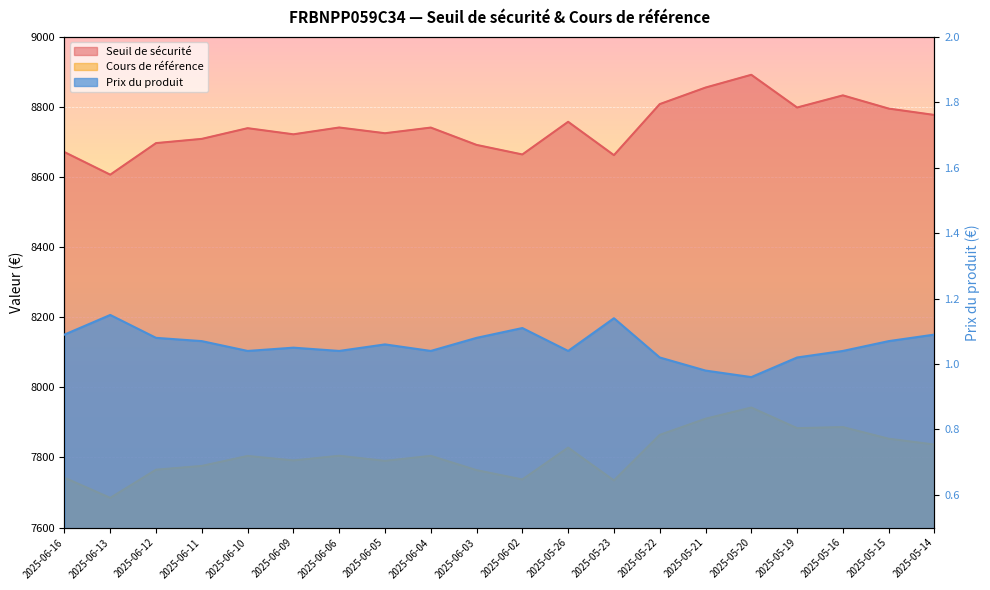

Which category has the lowest value across all series?

2025-05-20